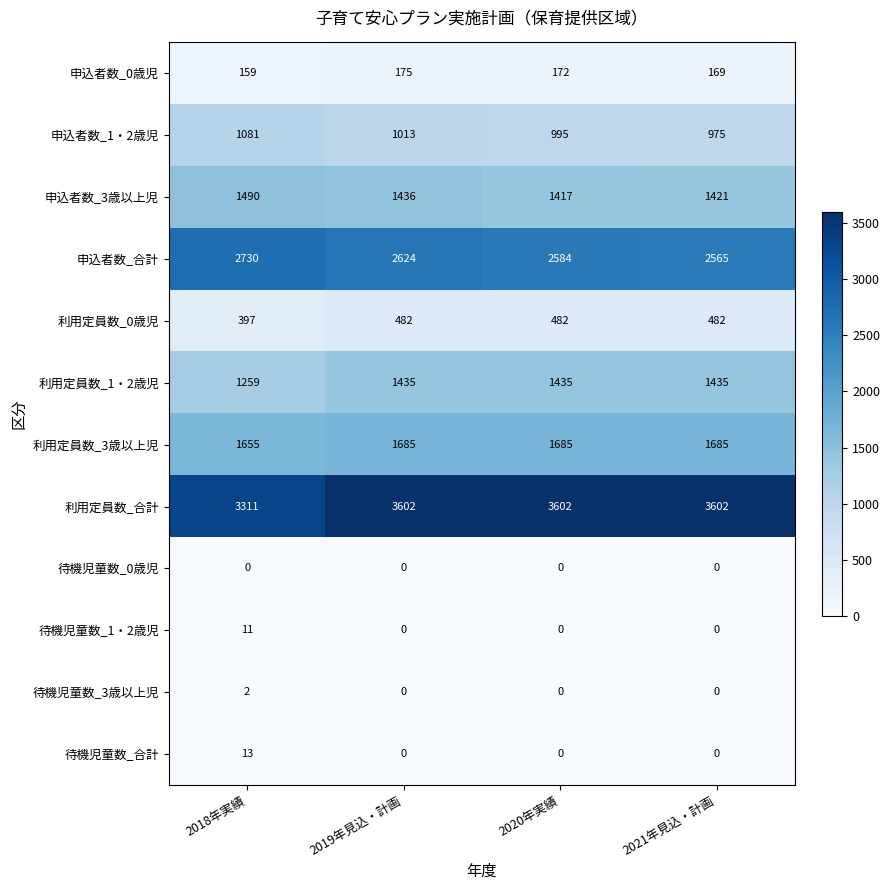

Is it true that 利用定員数_0歳児 equals 186 at 2019年見込・計画?

False